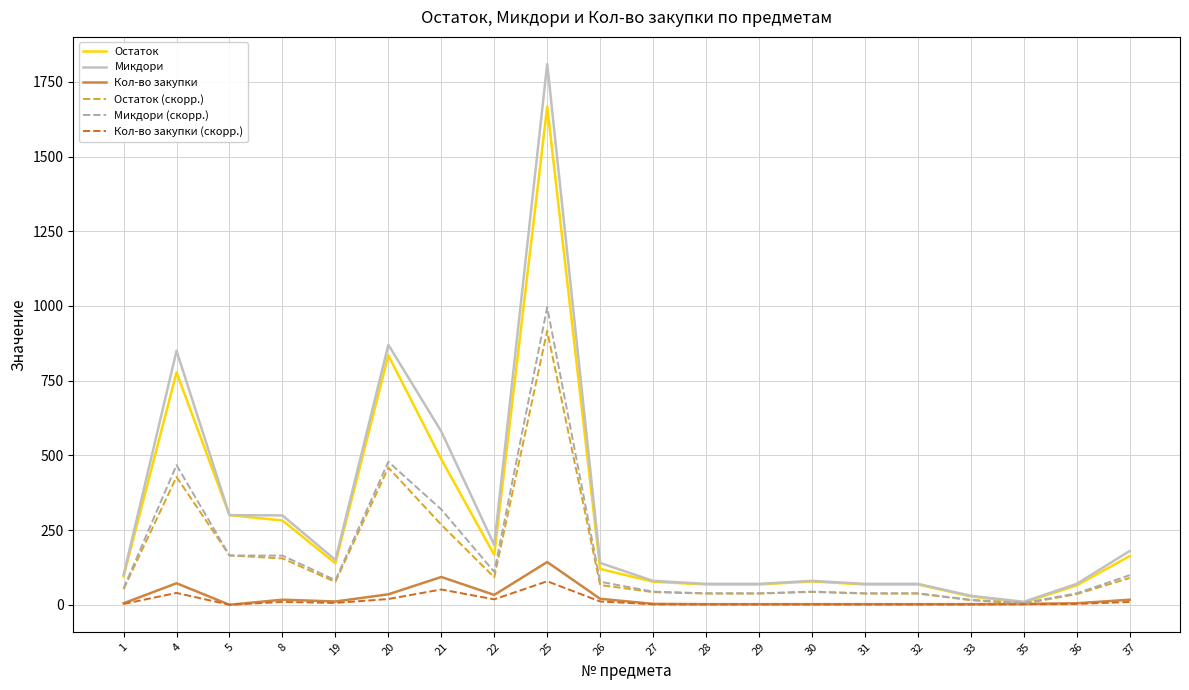

List the series in order of their peak value, highest first.

Микдори, Остаток, Микдори (скорр.), Остаток (скорр.), Кол-во закупки, Кол-во закупки (скорр.)